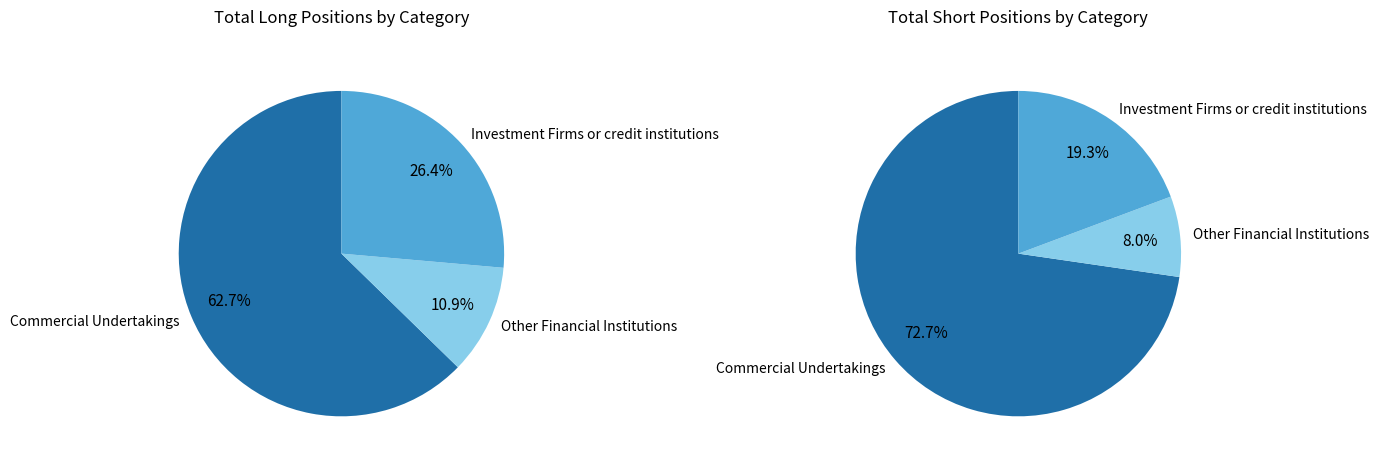

Rank the categories by Long value from lowest to highest.

Other Financial Institutions, Investment Firms or credit institutions, Commercial Undertakings